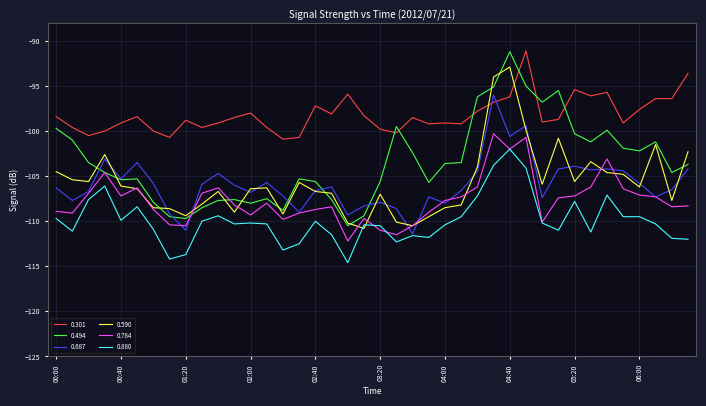

True or false: 0.301 and 0.687 intersect in this chart.

True